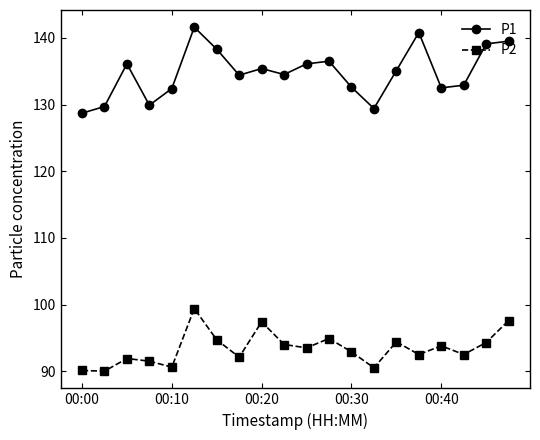

True or false: P1 and P2 intersect in this chart.

False